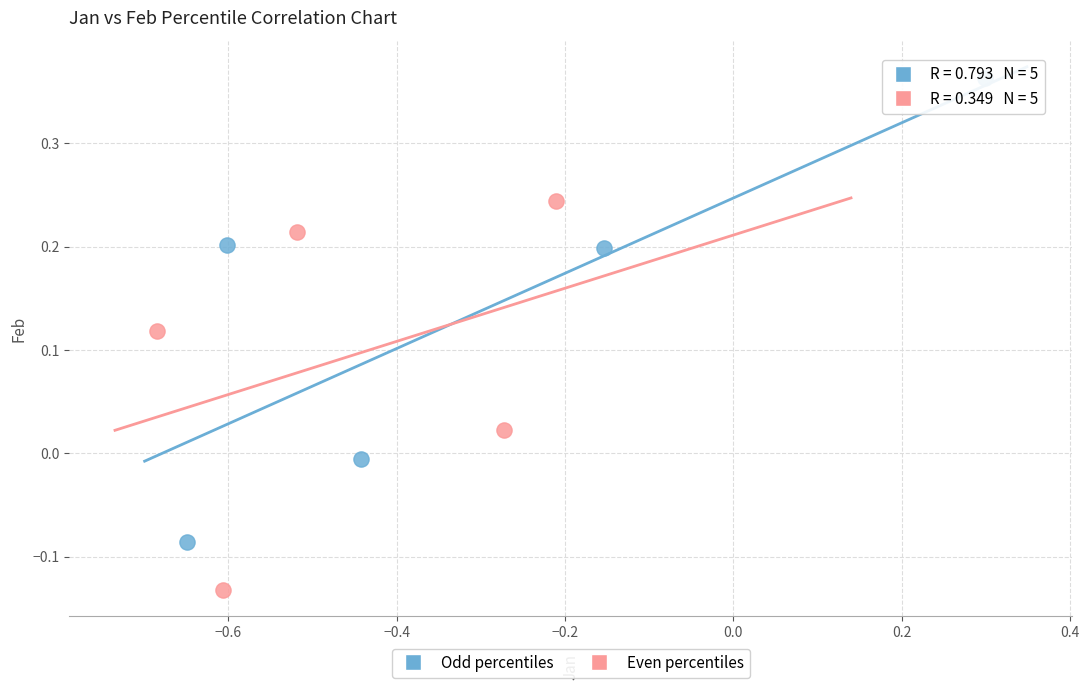

Which series has the widest spread of Y values?

Odd percentiles